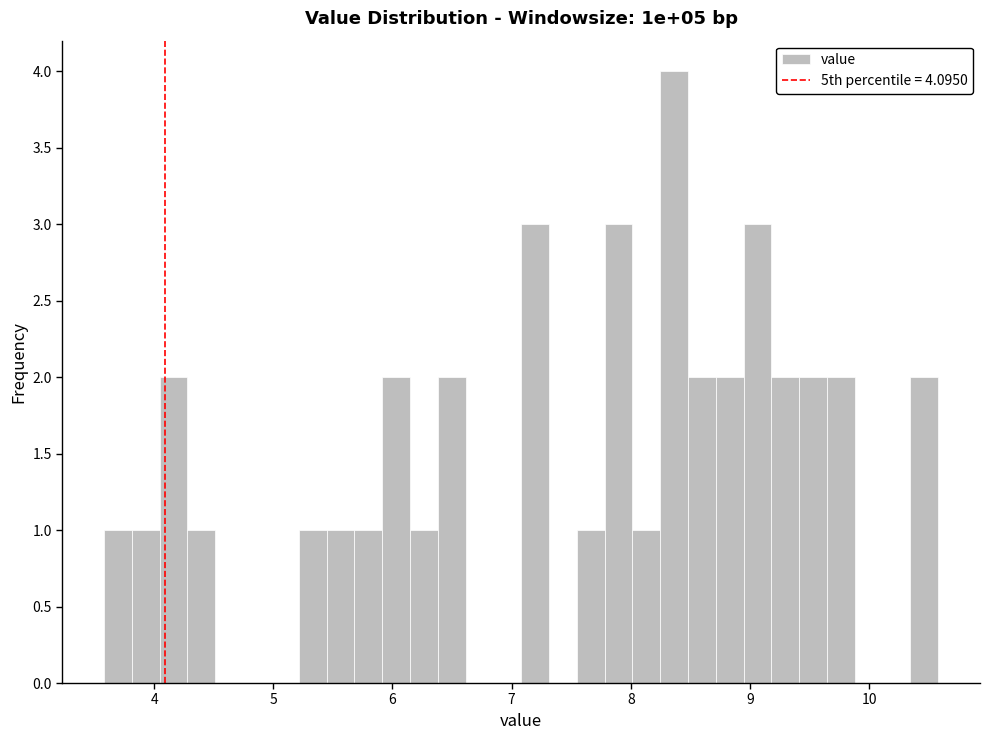

Read against the x-axis, roughly where is the centre of the tallest bar?

8.4